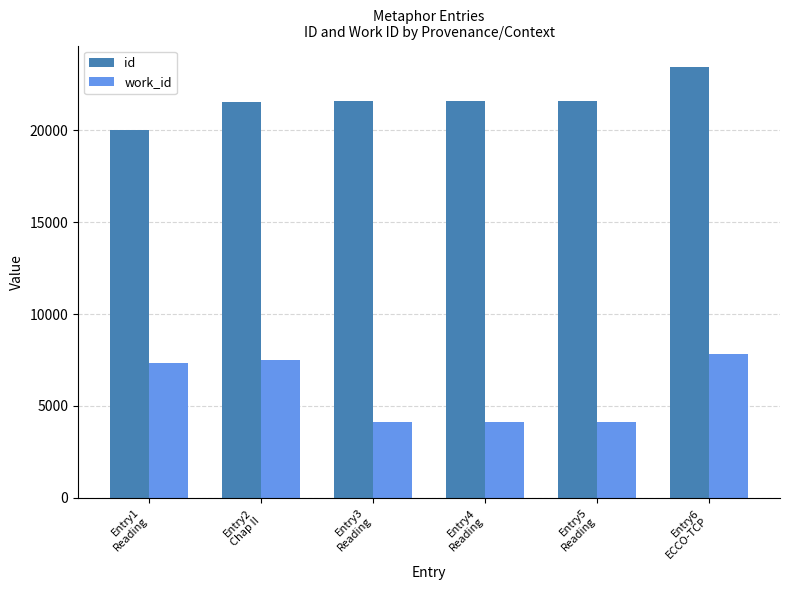

What is the sum of the work_id values at Entry4
Reading and Entry5
Reading?

8239